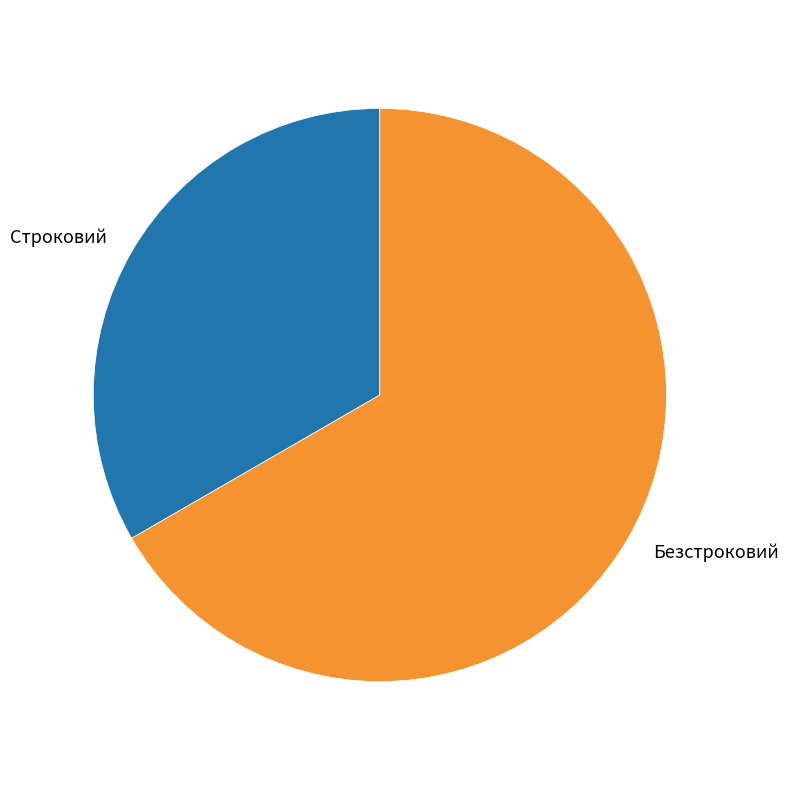

Rank the categories by value from highest to lowest.

Безстроковий, Строковий